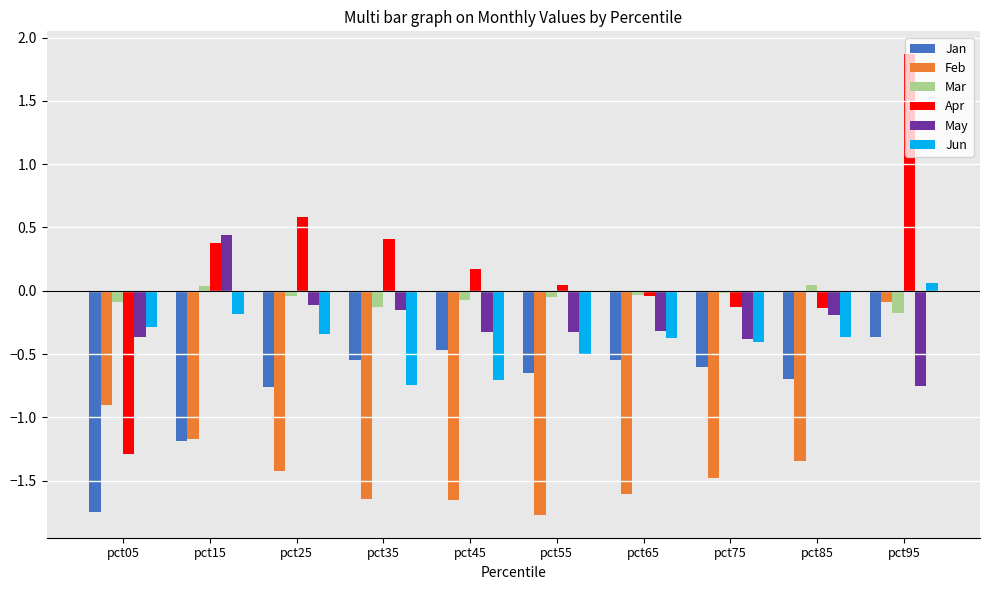

What is the difference between the maximum and minimum values in the Jan series?

1.4